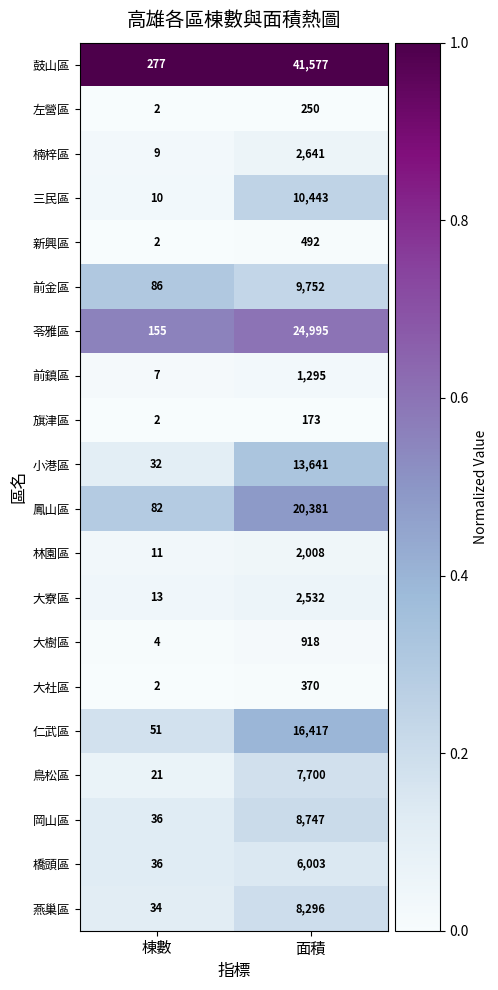

What value does the 楠梓區 series have at 面積, to the nearest 50?

2650